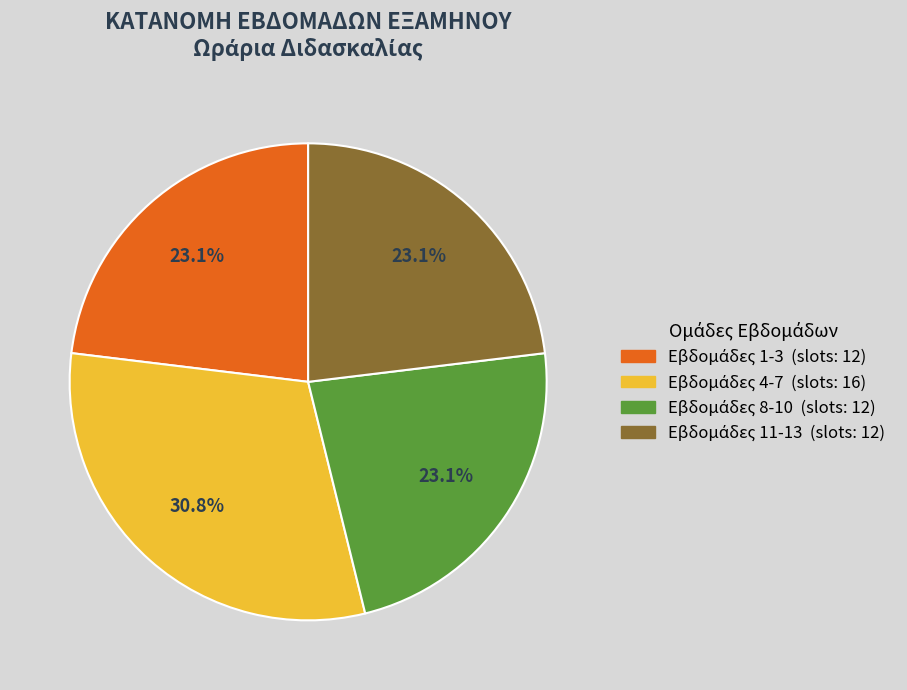

Is there a majority slice in this chart?

No